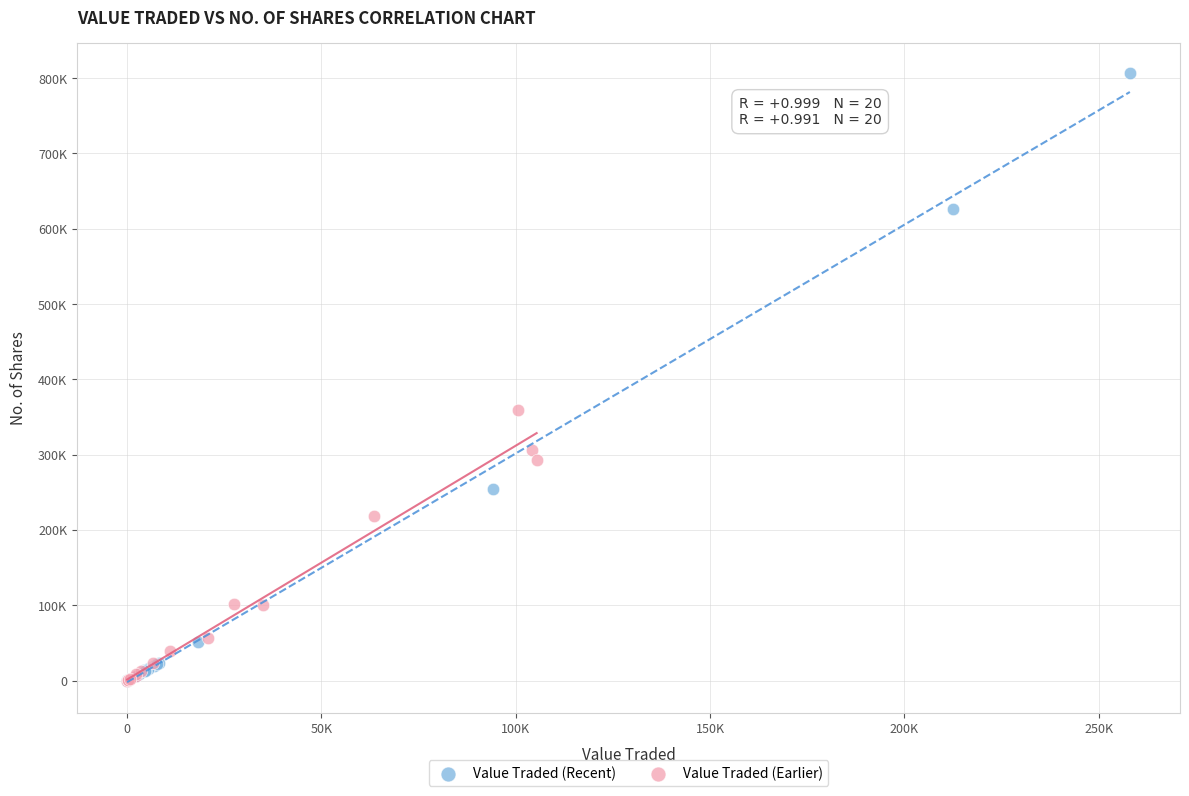

Which series has the widest spread of Y values?

Value Traded (Recent)